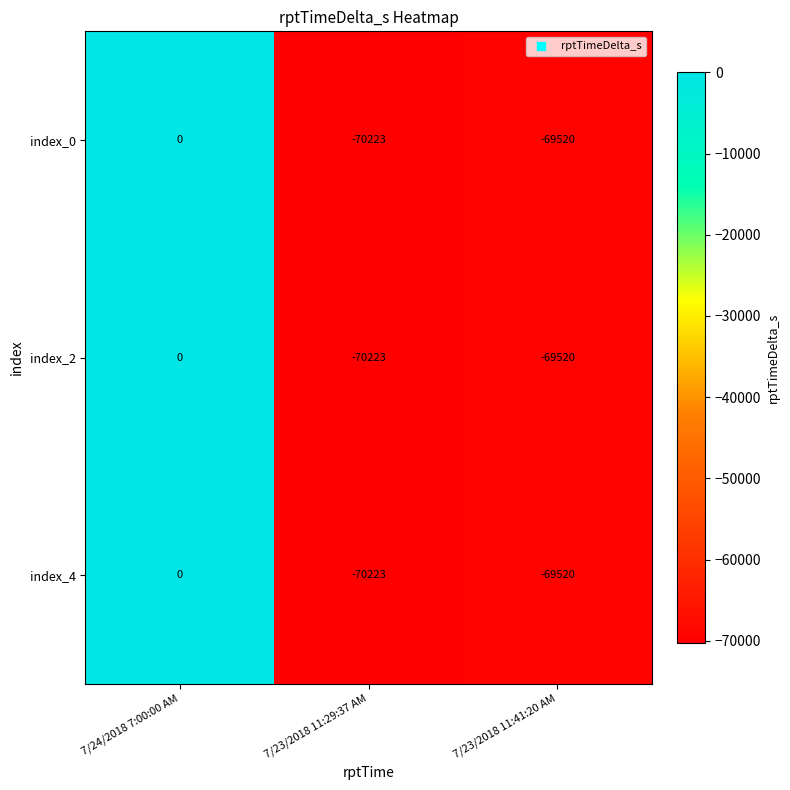

What is the minimum value shown in the chart?

-70223